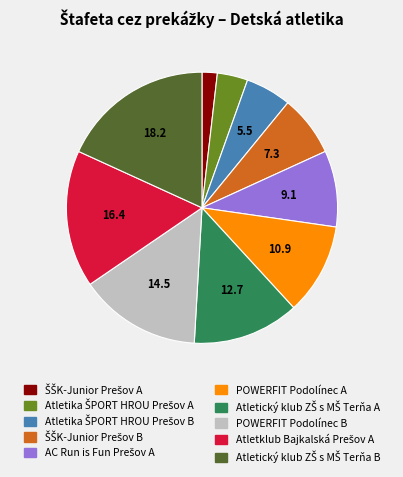

Is there any slice that represents more than half of the pie?

No